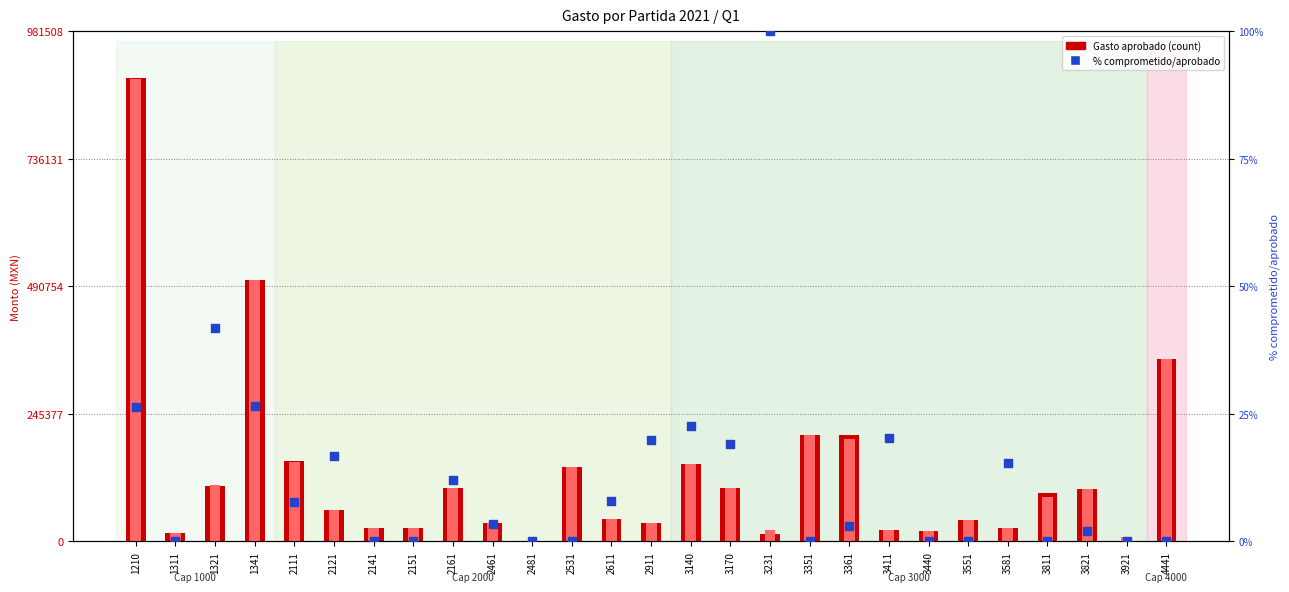

Is the value of Gasto modificado at 3811 greater than the value of % comprometido/aprobado at 3170?

Yes